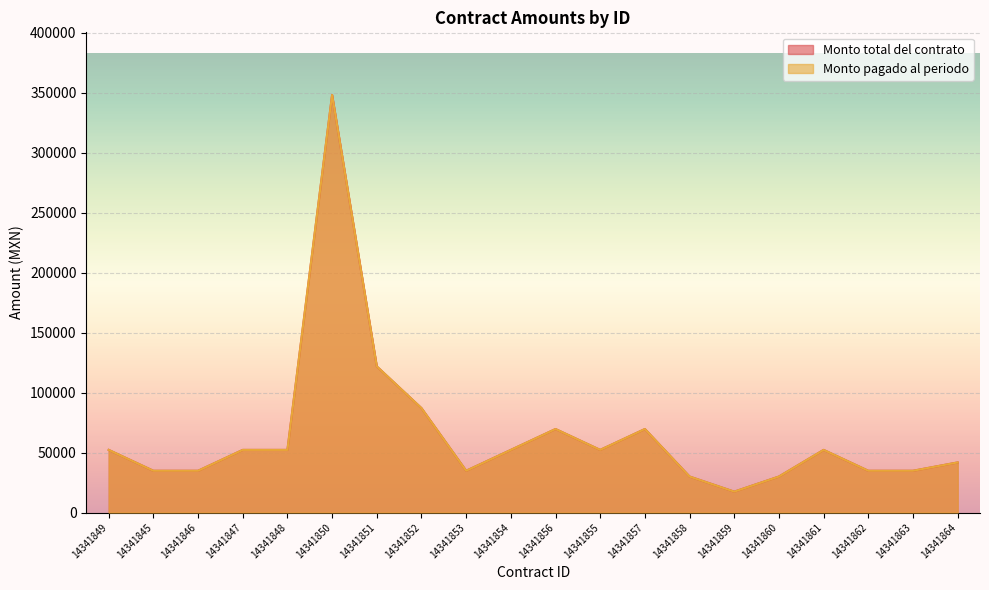

Reading left to right, transcribe all the data shown in this chart.

Monto total del contrato: 14341849=52200	14341845=34800	14341846=34800	14341847=52200	14341848=52200	14341850=348000	14341851=121800	14341852=87000	14341853=34800	14341854=52200	14341856=69600	14341855=52200	14341857=69600	14341858=30000	14341859=17400	14341860=30000	14341861=52200	14341862=34800	14341863=34800	14341864=41760
Monto pagado al periodo: 14341849=52200	14341845=34800	14341846=34800	14341847=52200	14341848=52200	14341850=348000	14341851=121800	14341852=87000	14341853=34800	14341854=52200	14341856=69600	14341855=52200	14341857=69600	14341858=30000	14341859=17400	14341860=30000	14341861=52200	14341862=34800	14341863=34800	14341864=41760